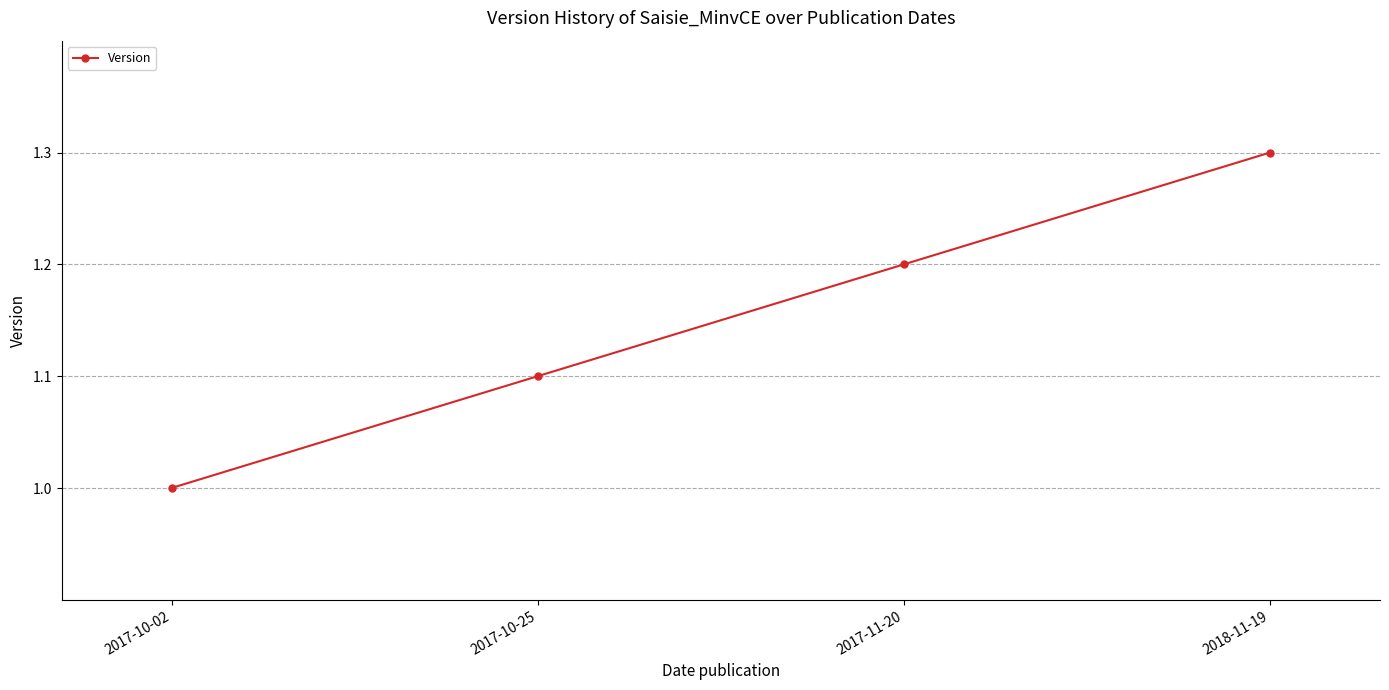

At which category does the chart reach its minimum across all series?

2017-10-02